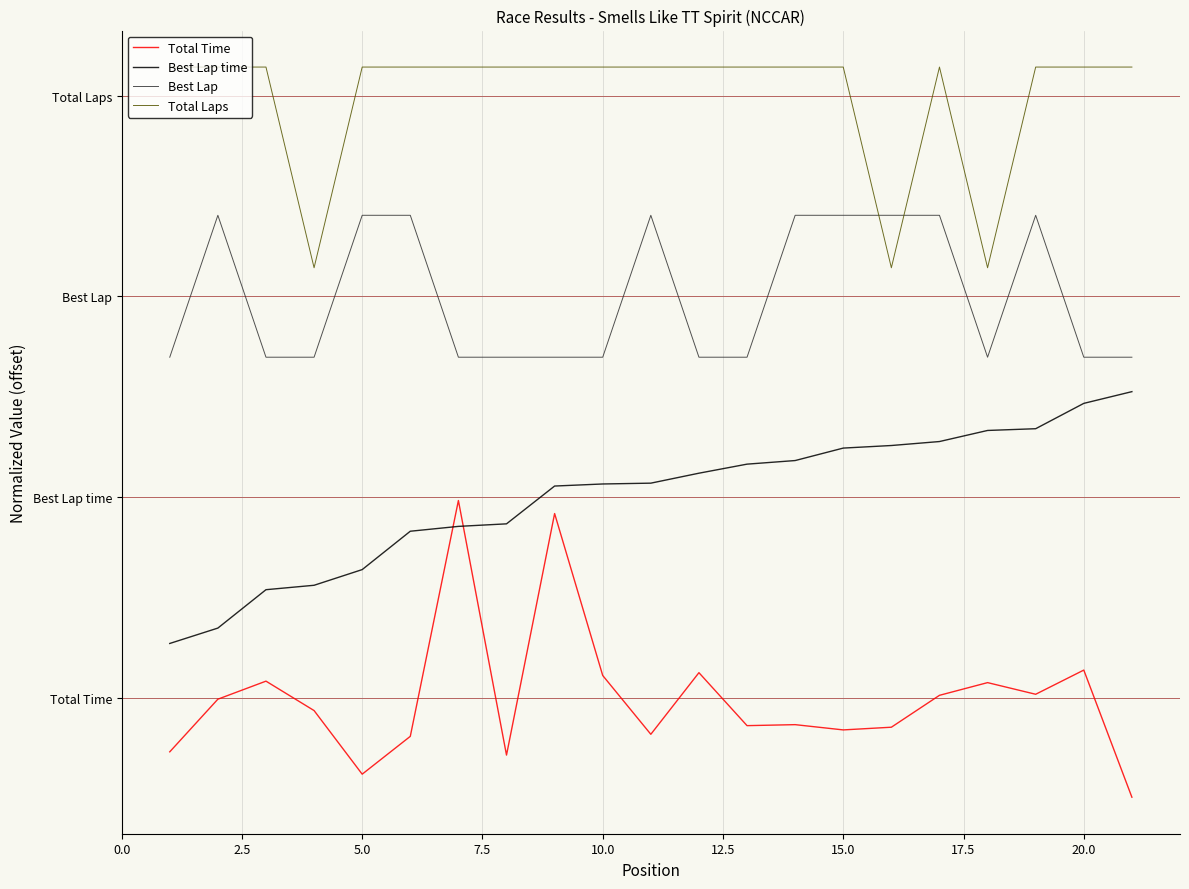

Is this an area chart (filled region under the line)?

No